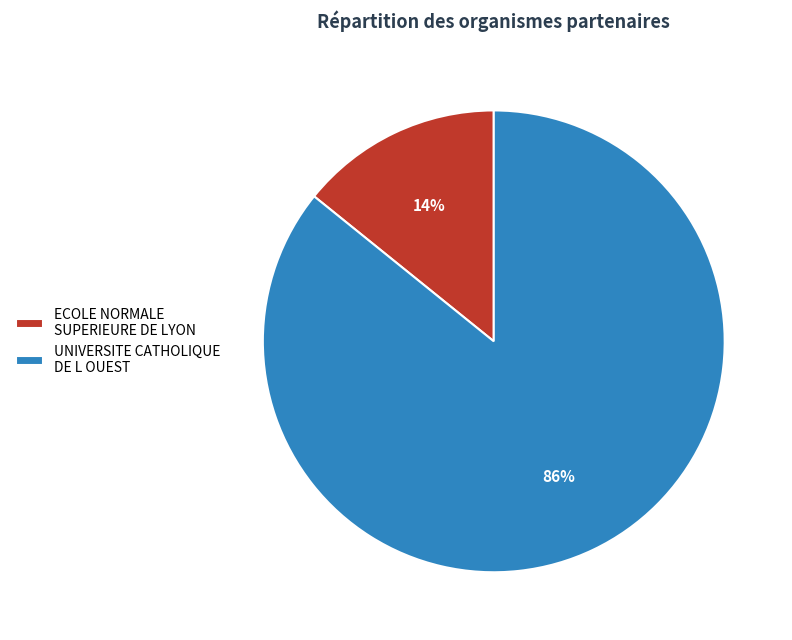

Is there any slice that represents more than half of the pie?

Yes